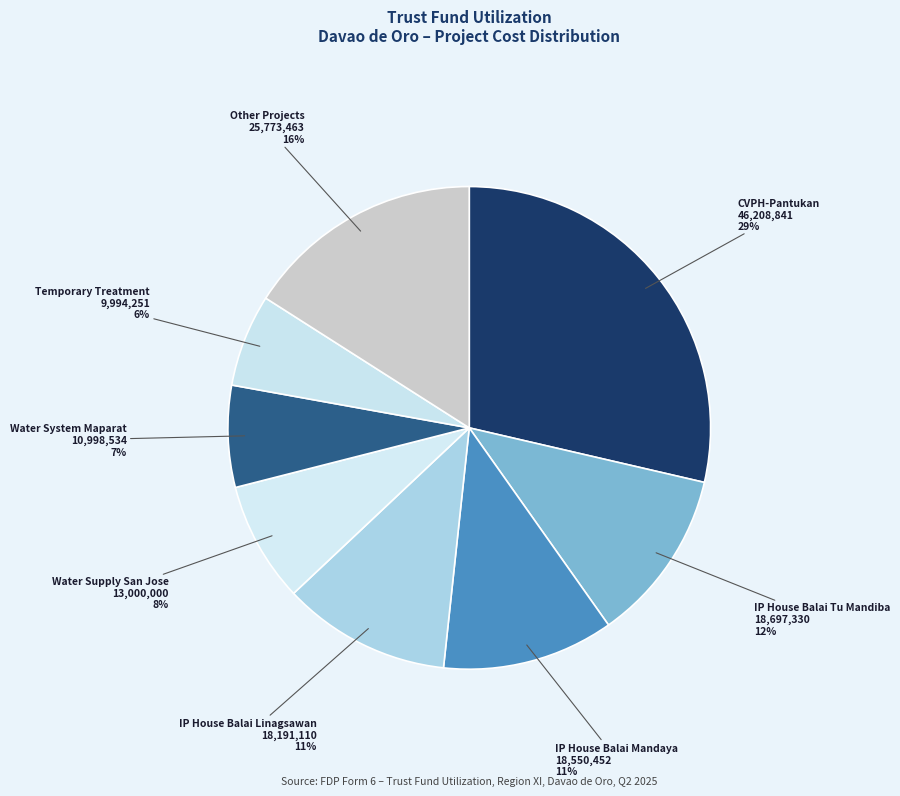

How many slices are in this pie chart?

8